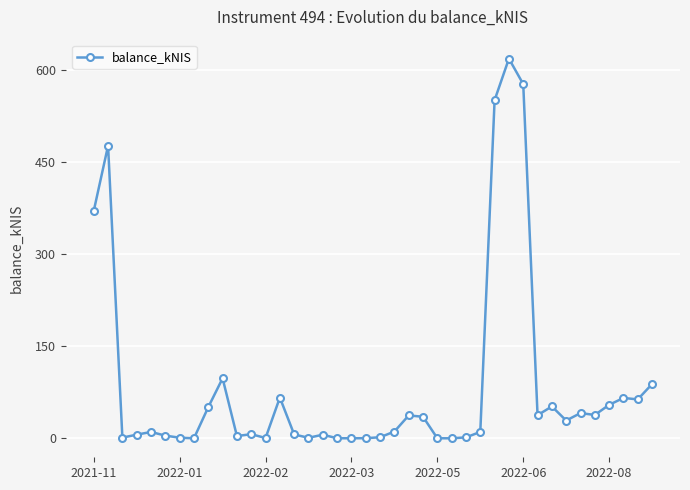

True or false: the data has more than 2 interior local peaks.

True